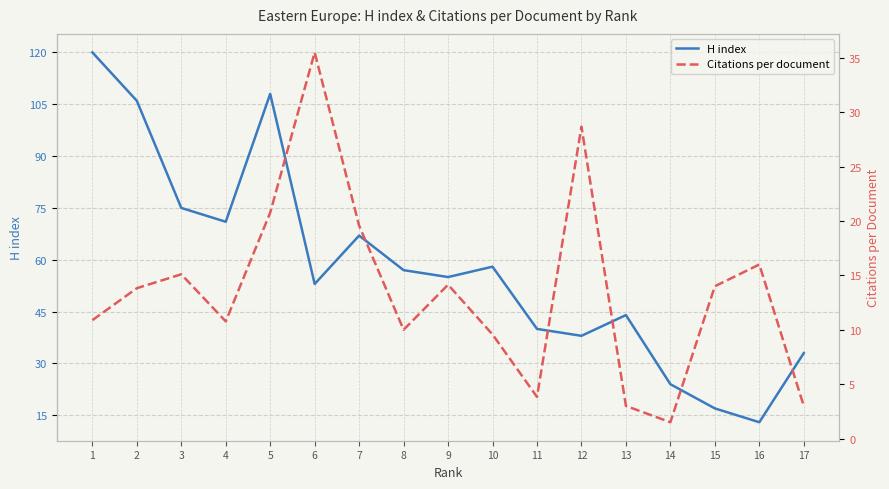

How many intersections are there between H index and Citations per document?

2